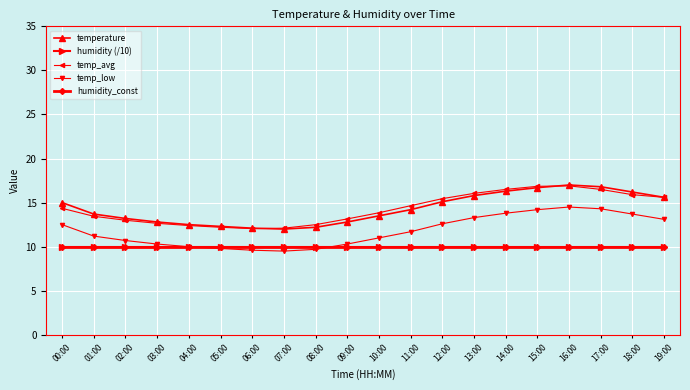

Rank the series by their maximum value, from highest to lowest.

temperature, temp_avg, temp_low, humidity (/10), humidity_const